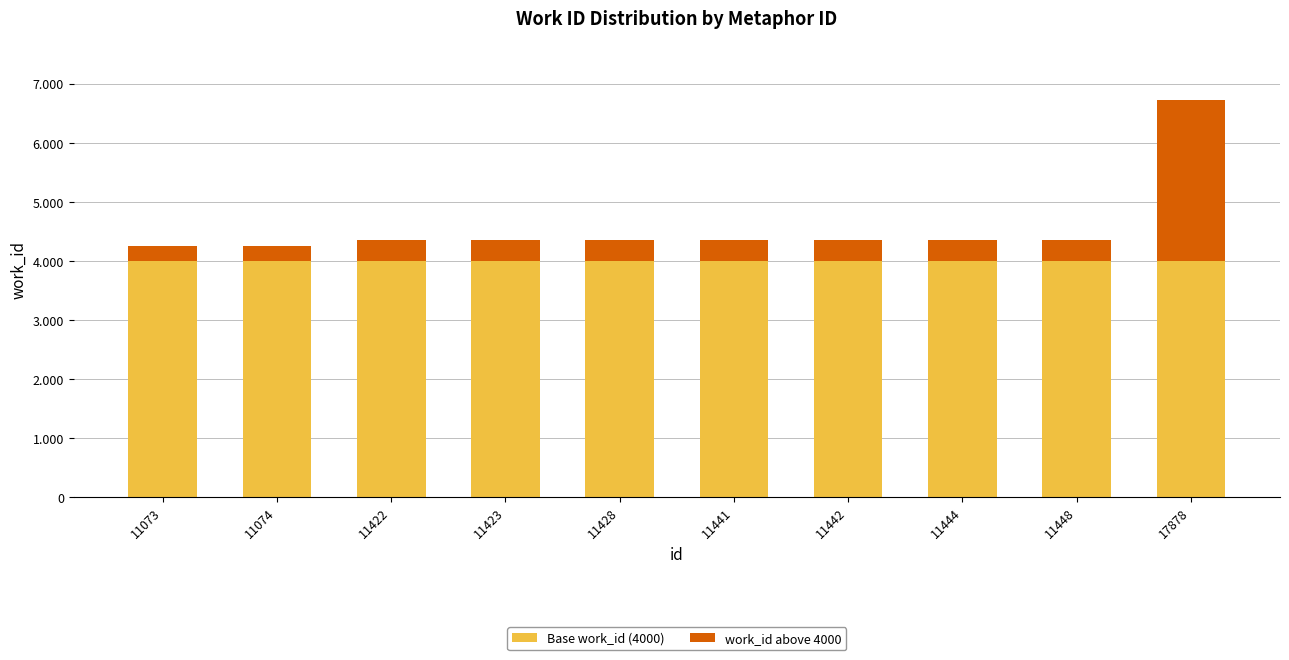

Are the bars horizontal?

No